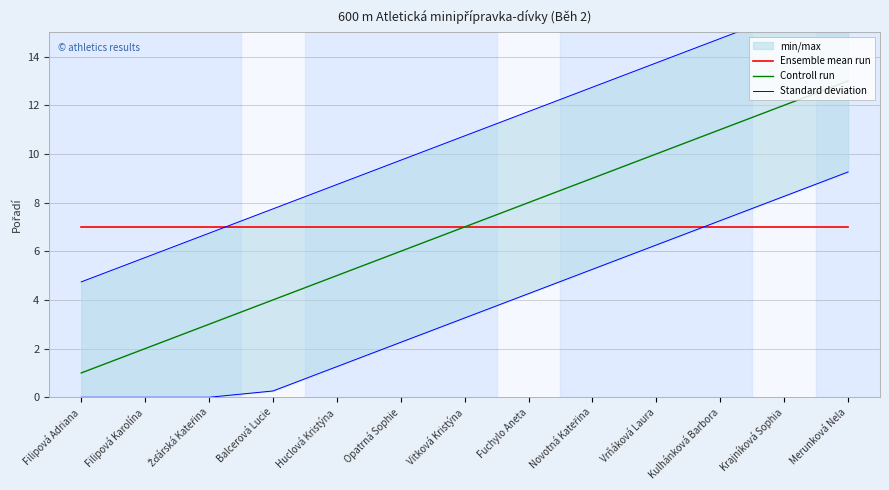

Reading left to right, what are all the values shown in this chart?

Ensemble mean run: Filipová Adriana=7.0	Filipová Karolína=7.0	Žďárská Kateřina=7.0	Balcerová Lucie=7.0	Huclová Kristýna=7.0	Opatrná Sophie=7.0	Vitková Kristýna=7.0	Fuchylo Aneta=7.0	Novotná Kateřina=7.0	Vrňáková Laura=7.0	Kulhánková Barbora=7.0	Krajníková Sophia=7.0	Merunková Nela=7.0
Controll run: Filipová Adriana=1.0	Filipová Karolína=2.0	Žďárská Kateřina=3.0	Balcerová Lucie=4.0	Huclová Kristýna=5.0	Opatrná Sophie=6.0	Vitková Kristýna=7.0	Fuchylo Aneta=8.0	Novotná Kateřina=9.0	Vrňáková Laura=10.0	Kulhánková Barbora=11.0	Krajníková Sophia=12.0	Merunková Nela=13.0
Standard deviation: Filipová Adriana=4.7	Filipová Karolína=5.7	Žďárská Kateřina=6.7	Balcerová Lucie=7.7	Huclová Kristýna=8.7	Opatrná Sophie=9.7	Vitková Kristýna=10.7	Fuchylo Aneta=11.7	Novotná Kateřina=12.7	Vrňáková Laura=13.7	Kulhánková Barbora=14.7	Krajníková Sophia=15.7	Merunková Nela=16.7